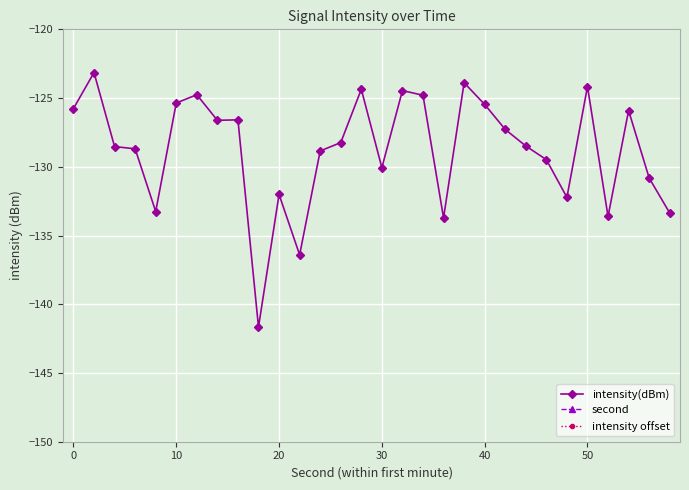

True or false: intensity(dBm) has more than 0 interior local peaks.

True